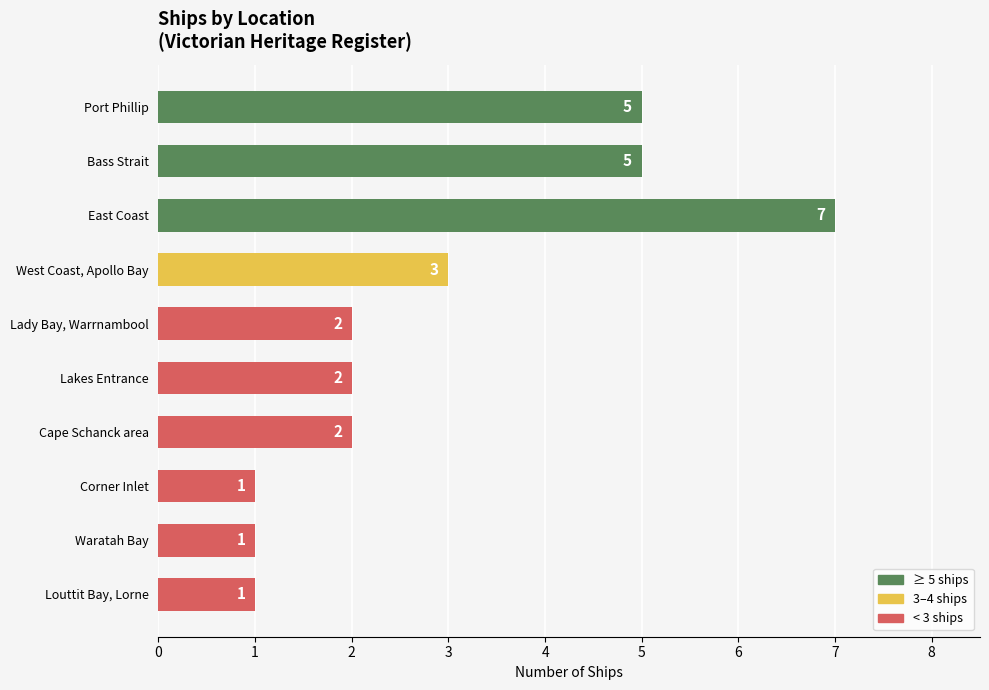

Which label corresponds to the largest value in the chart?

East Coast